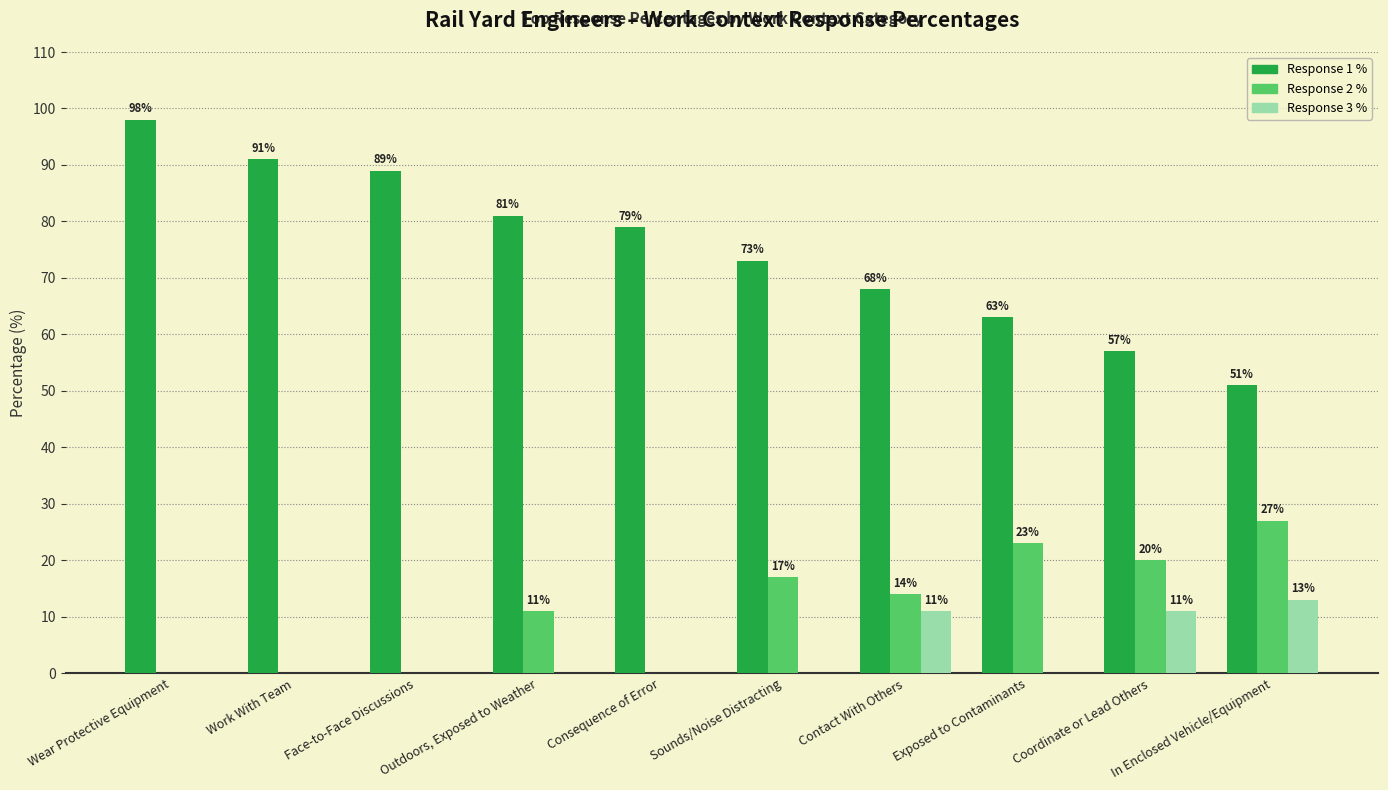

The value of Response 3 % at Sounds/Noise Distracting is 0. True or false?

True